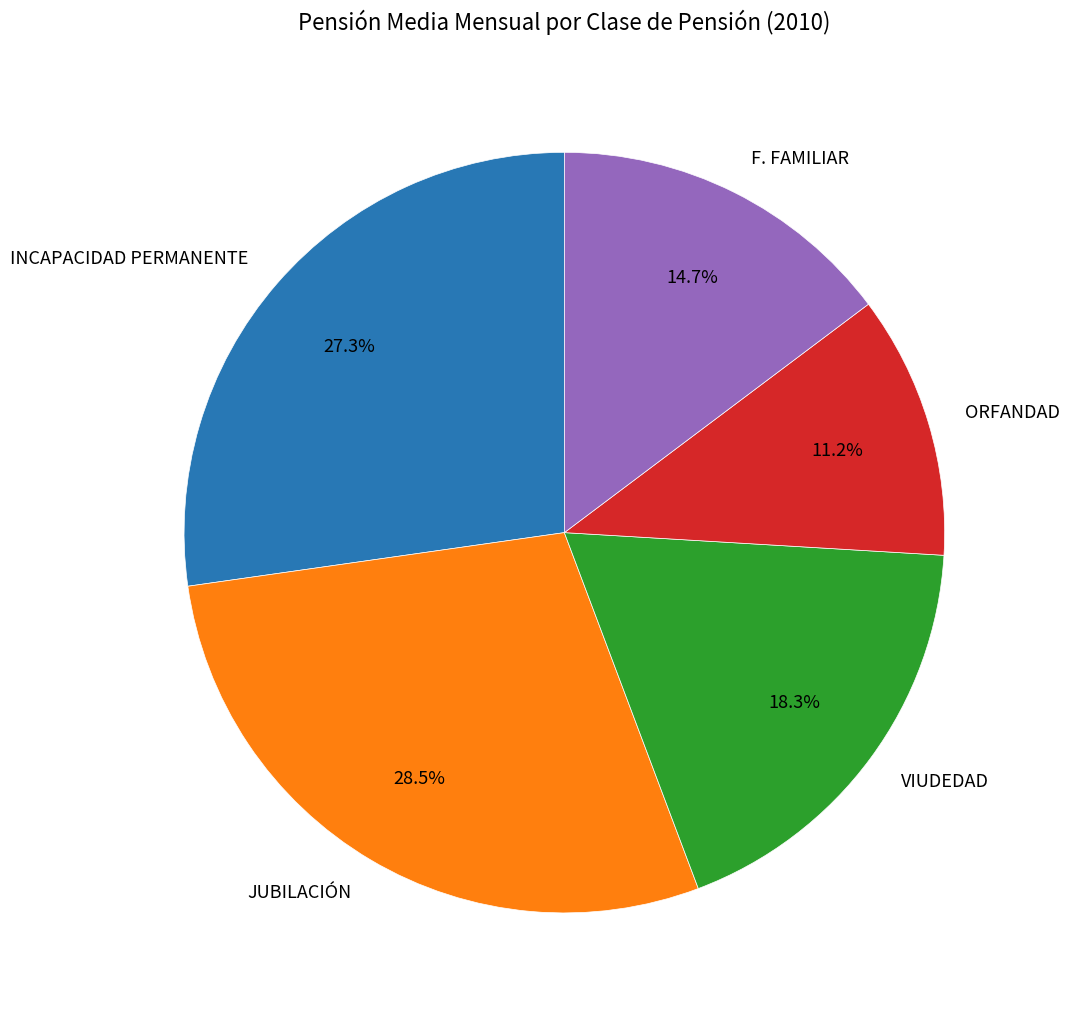

How many segments does this pie chart have?

5